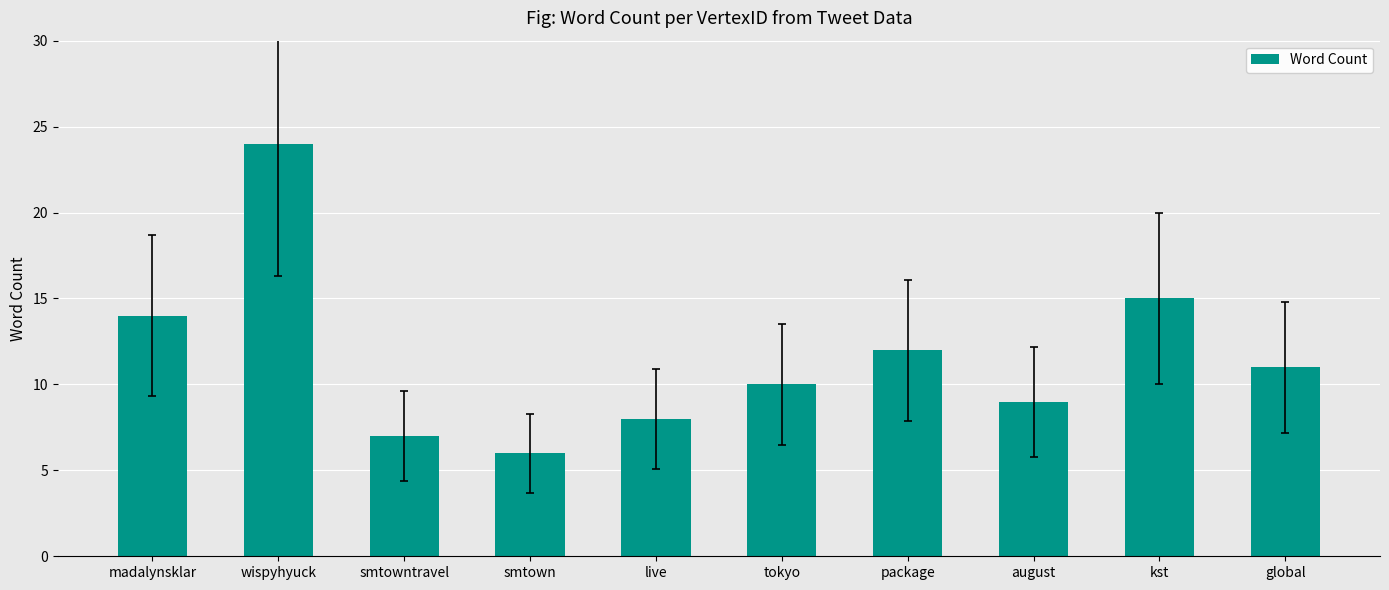

Reading right to left, transcribe all the data shown in this chart.

global=11	kst=15	august=9	package=12	tokyo=10	live=8	smtown=6	smtowntravel=7	wispyhyuck=24	madalynsklar=14